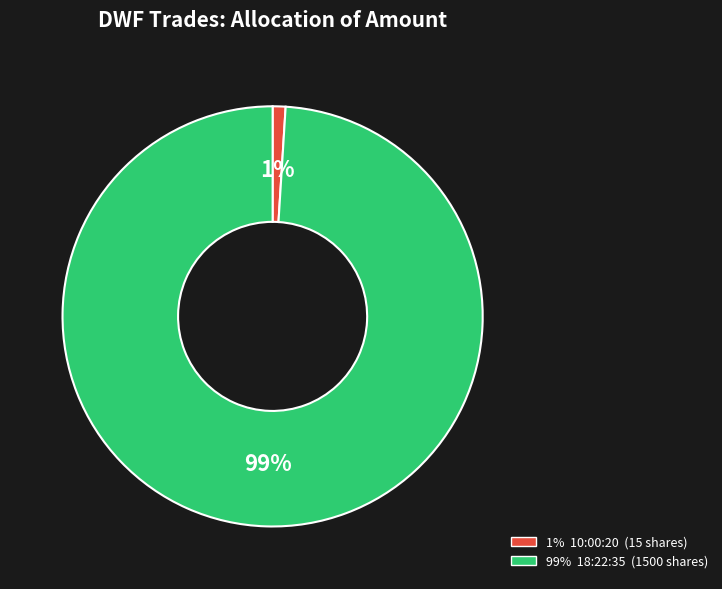

To the nearest percent, what is the difference between the largest and smallest slice percentages?

98%